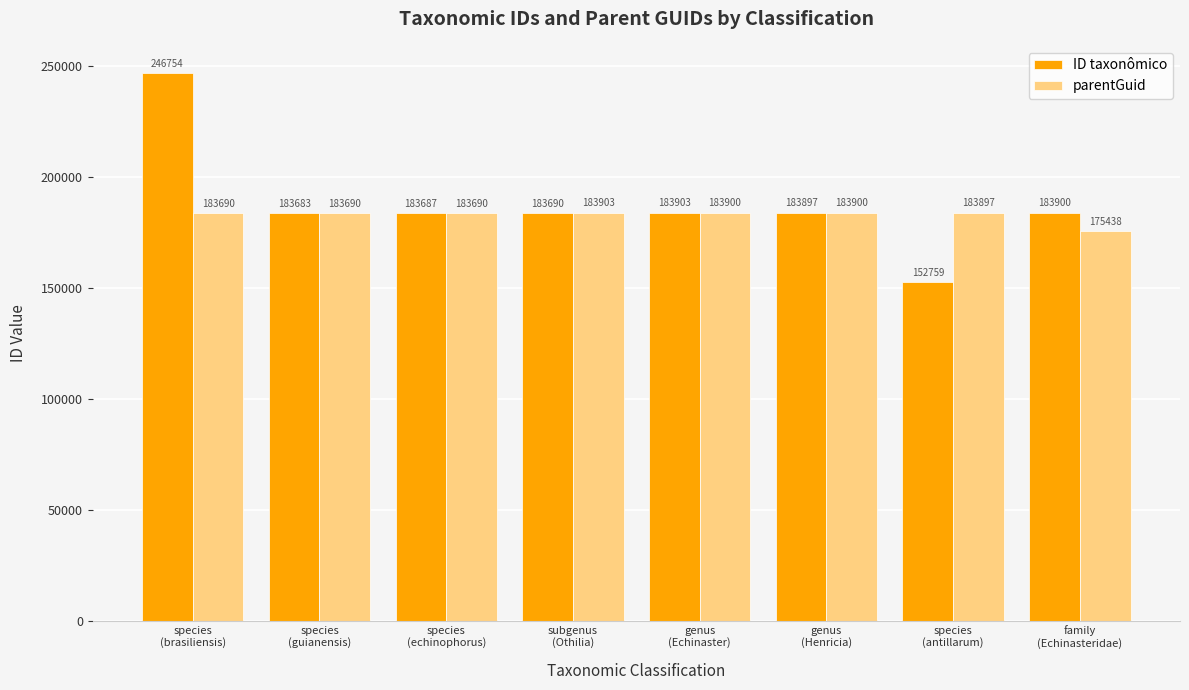

Which series has the widest spread of values?

ID taxonômico